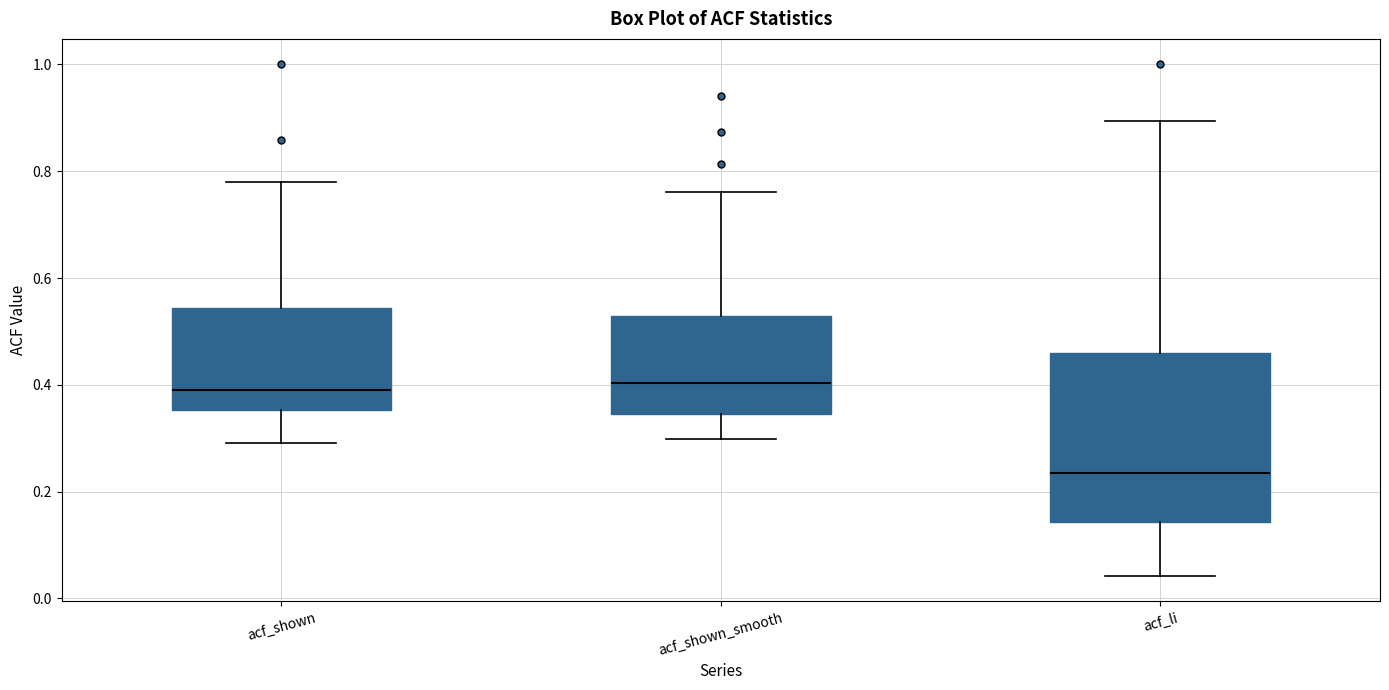

Reading left to right, transcribe this box plot: for each box, give where its median line is, the range the box spans, and where its two whiskers end, as read against the y-axis. The values are not printed on the chart, so give them approximately, as read against the axis.

acf_shown: median 0.40, box 0.36 to 0.54, whiskers 0.30 to 0.78
acf_shown_smooth: median 0.40, box 0.34 to 0.52, whiskers 0.30 to 0.76
acf_li: median 0.24, box 0.14 to 0.46, whiskers 0.04 to 0.90